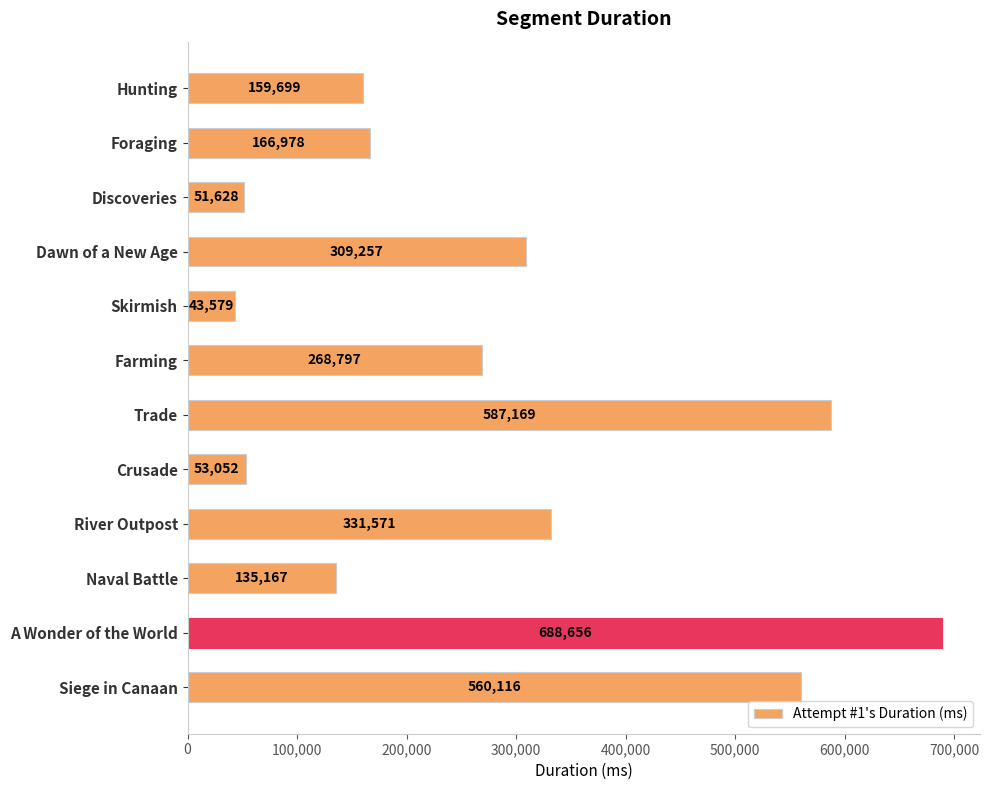

Approximately how many times larger is the value at Dawn of a New Age compared to Hunting?

1.9